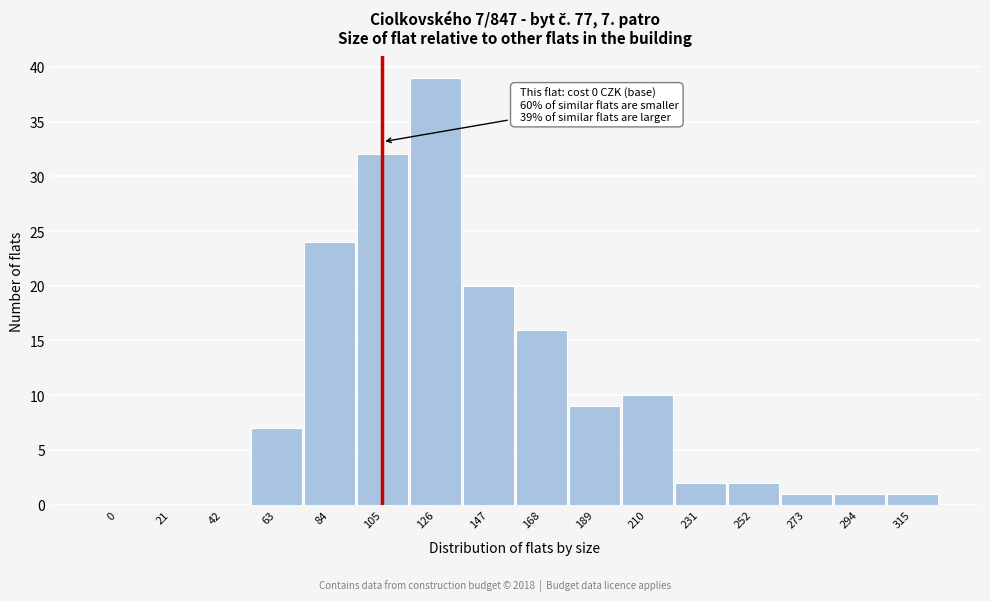

Reading left to right, transcribe all the data shown in this chart.

0=0	21=0	42=0	63=7	84=24	105=32	126=39	147=20	168=16	189=9	210=10	231=2	252=2	273=1	294=1	315=1